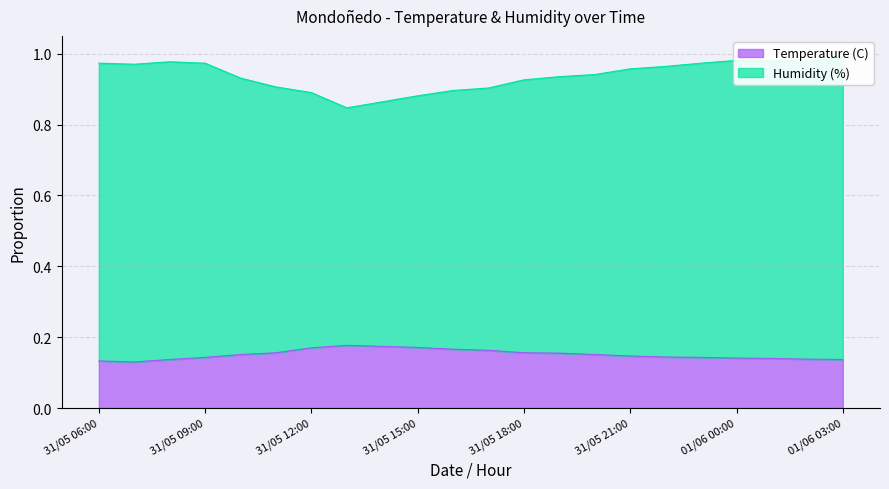

What is the label of the 7th point from the right?

31/05 21:00